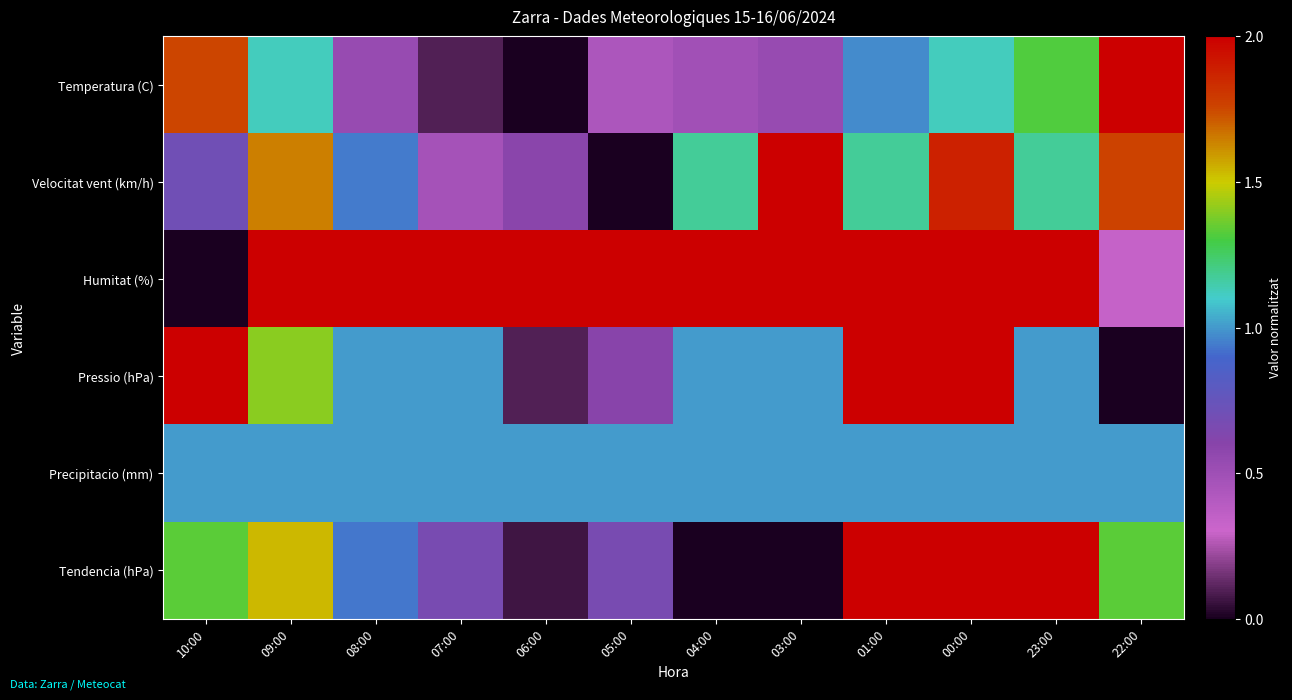

At 06:00, list the series in order from smallest to largest.

Temperatura (C), Tendencia (hPa), Pressio (hPa), Velocitat vent (km/h), Precipitacio (mm), Humitat (%)